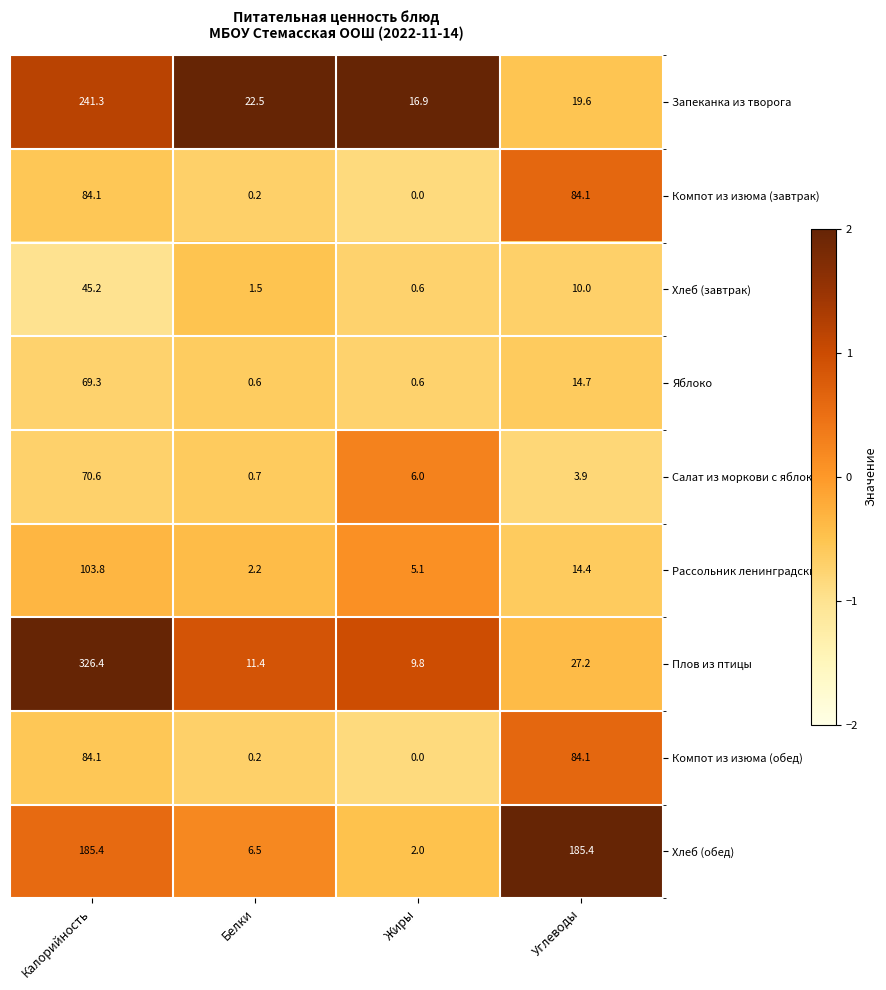

Is it true that Хлеб (обед) equals 185.4 at Калорийность?

True